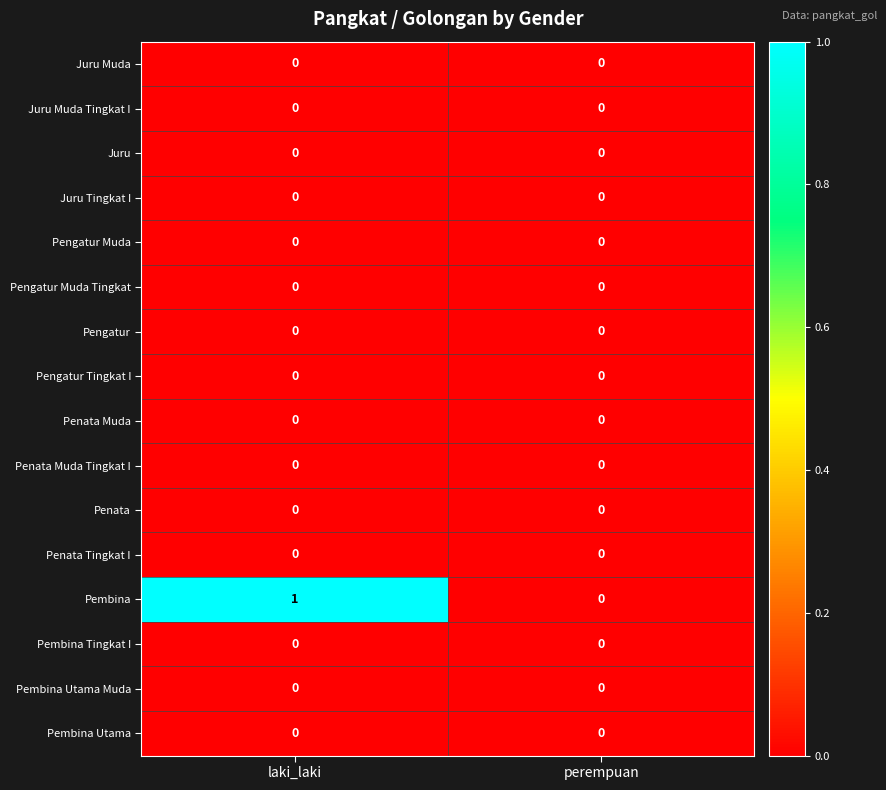

True or false: Juru Tingkat I has a value of 0 at perempuan.

True